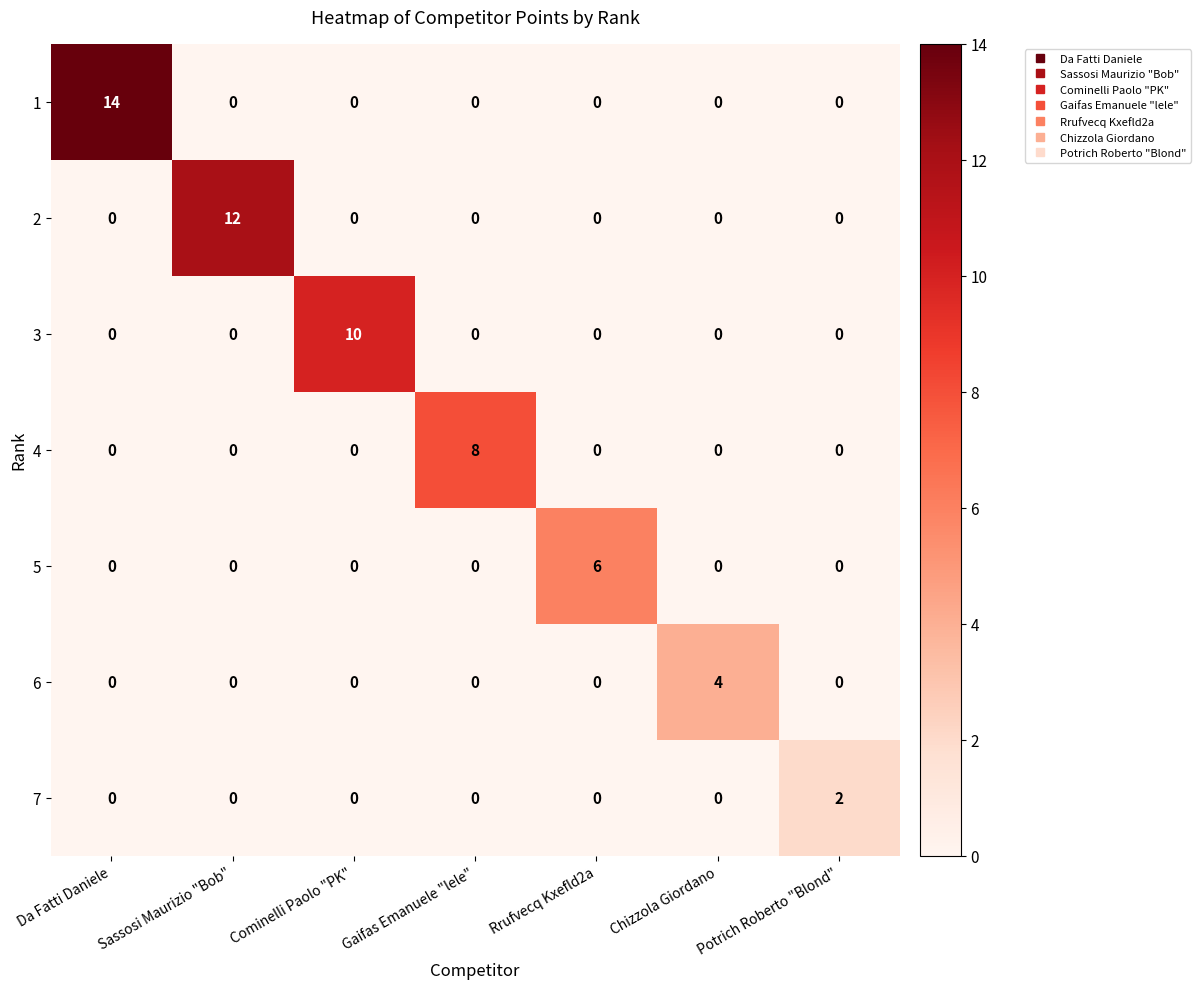

What is the difference between the 6 values at Chizzola Giordano and Potrich Roberto "Blond"?

4